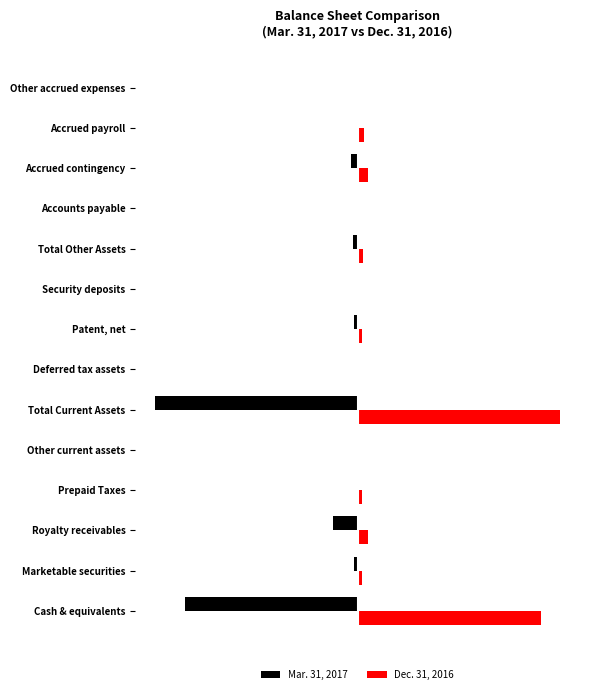

What are all the series names shown in the legend?

Mar. 31, 2017, Dec. 31, 2016